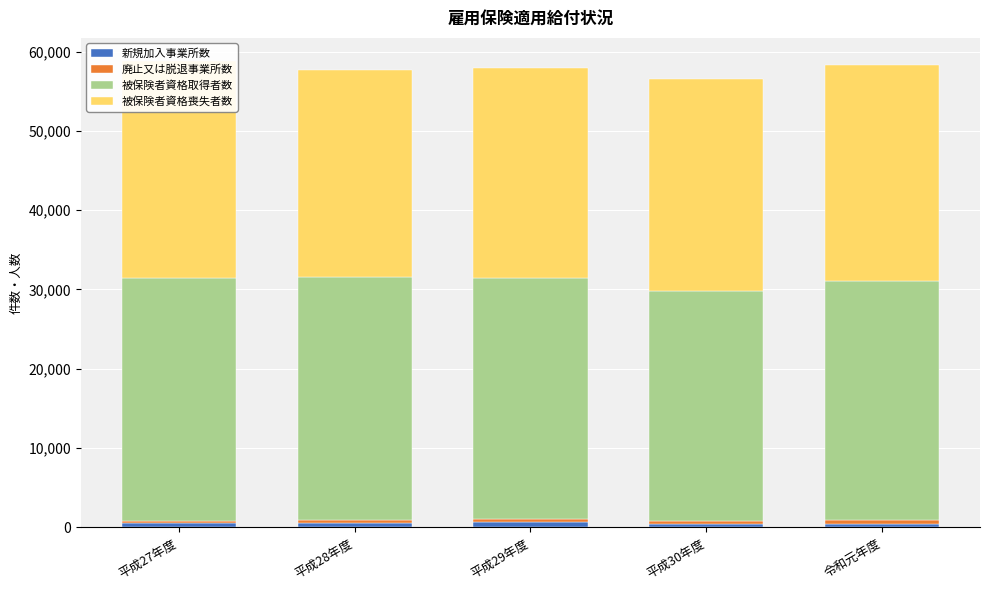

At which category is the sum across all series the highest?

平成27年度